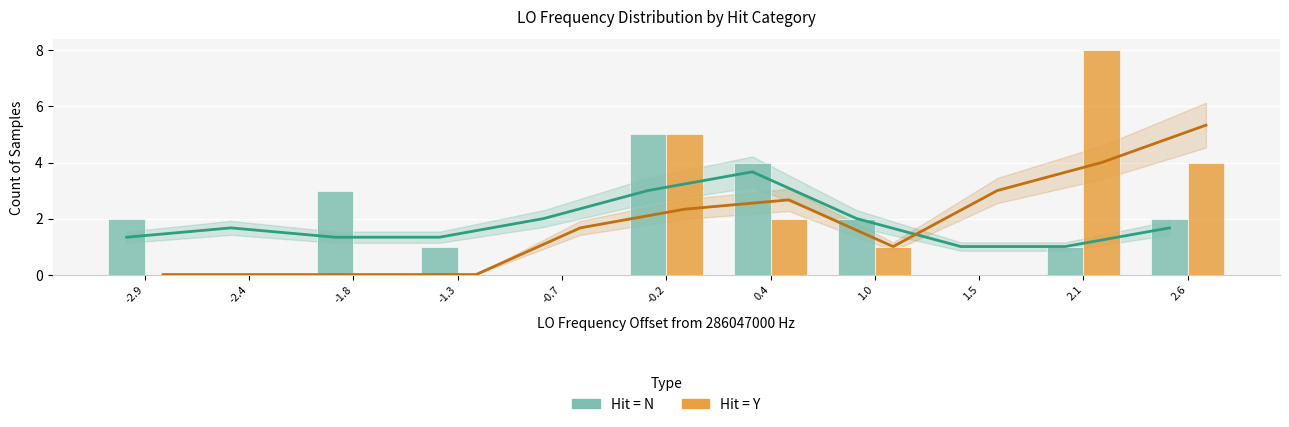

Where is Hit=Y nearest to the value 4?

2.6